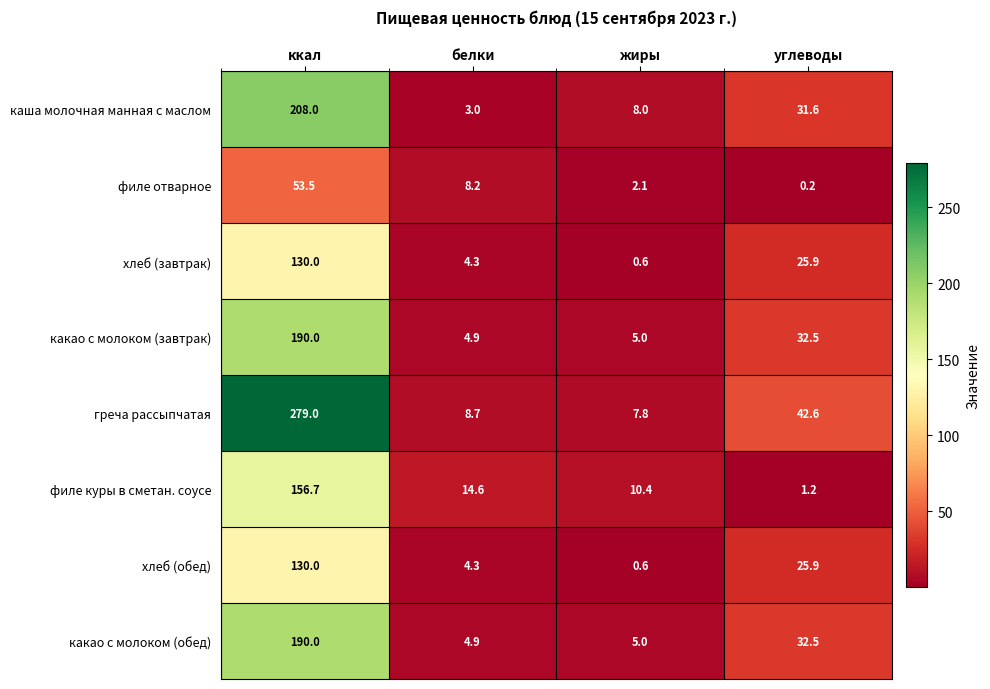

Which category has the highest value in the каша молочная манная с маслом series?

ккал